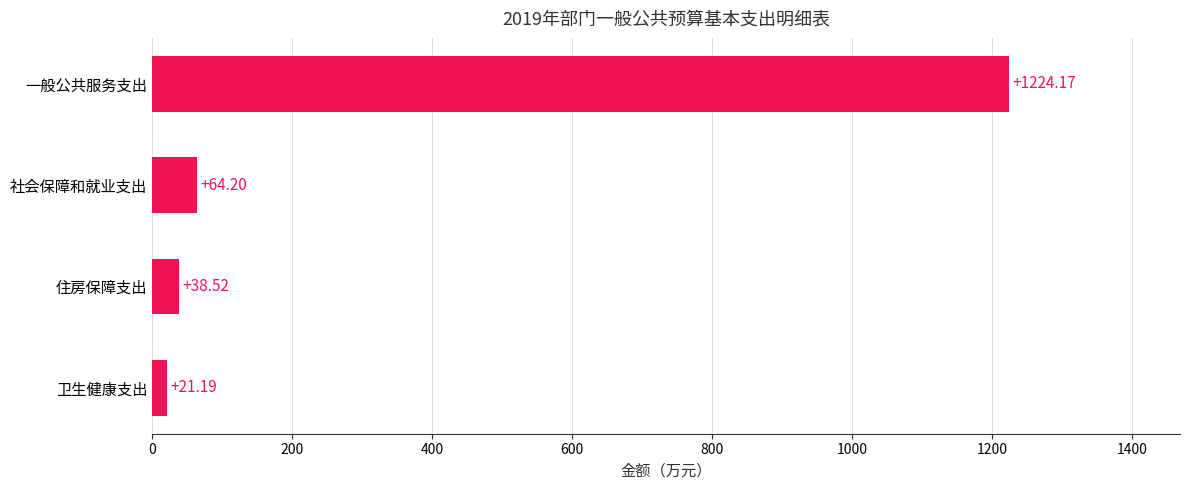

Rank the categories by value from lowest to highest.

卫生健康支出, 住房保障支出, 社会保障和就业支出, 一般公共服务支出